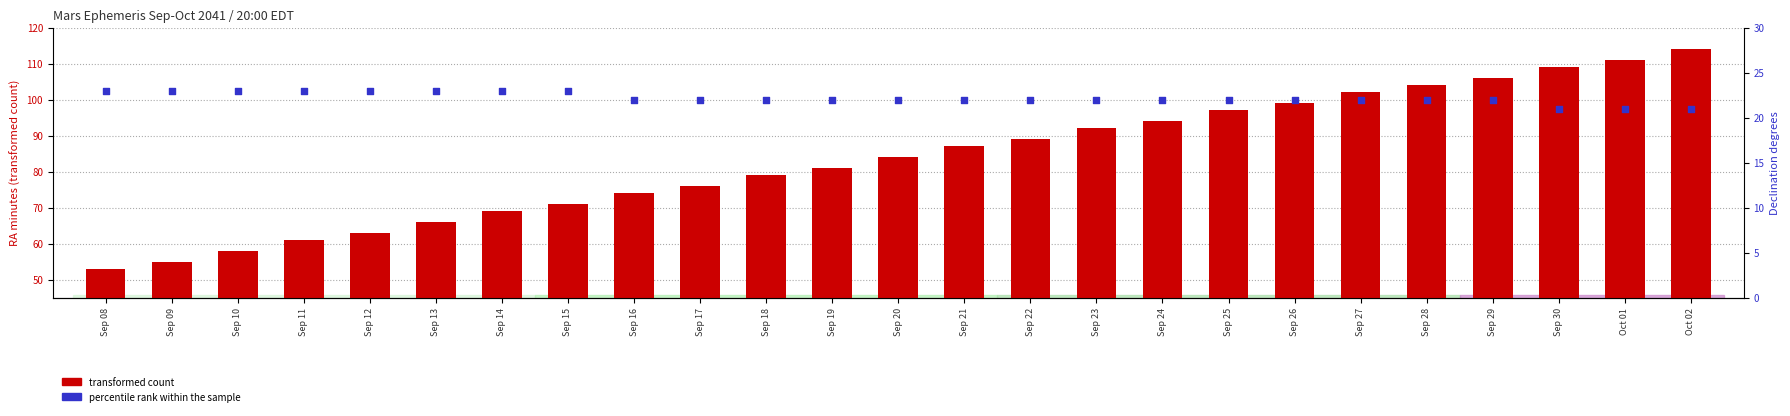

Which series reaches the minimum Y coordinate?

percentile rank within the sample